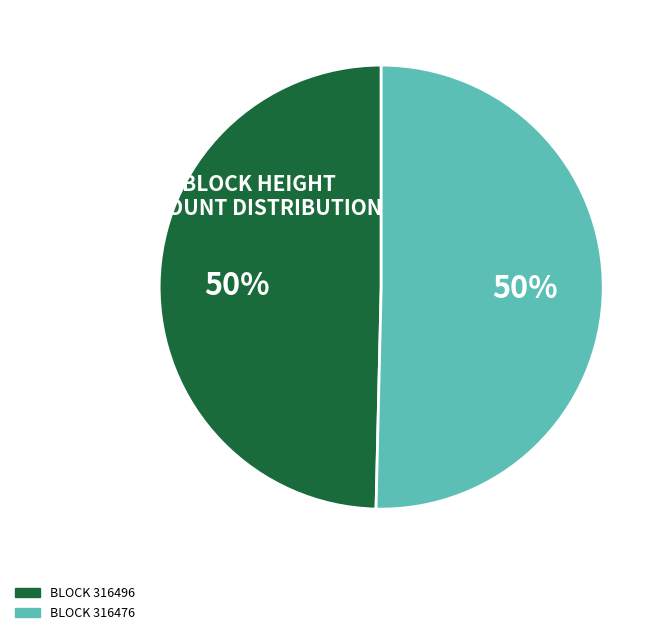

To the nearest percent, what is the combined percentage of BLOCK 316476 and BLOCK 316496?

100%